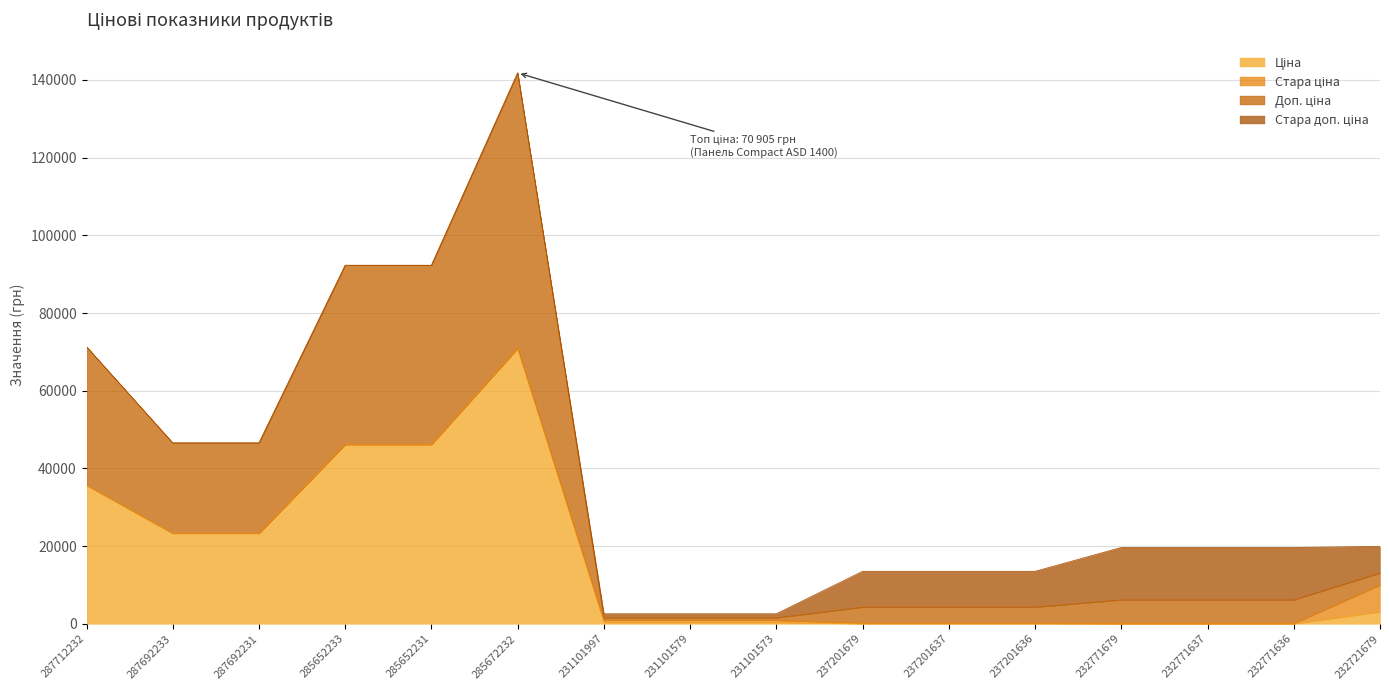

What is the label of the 8th point from the right?

231101573